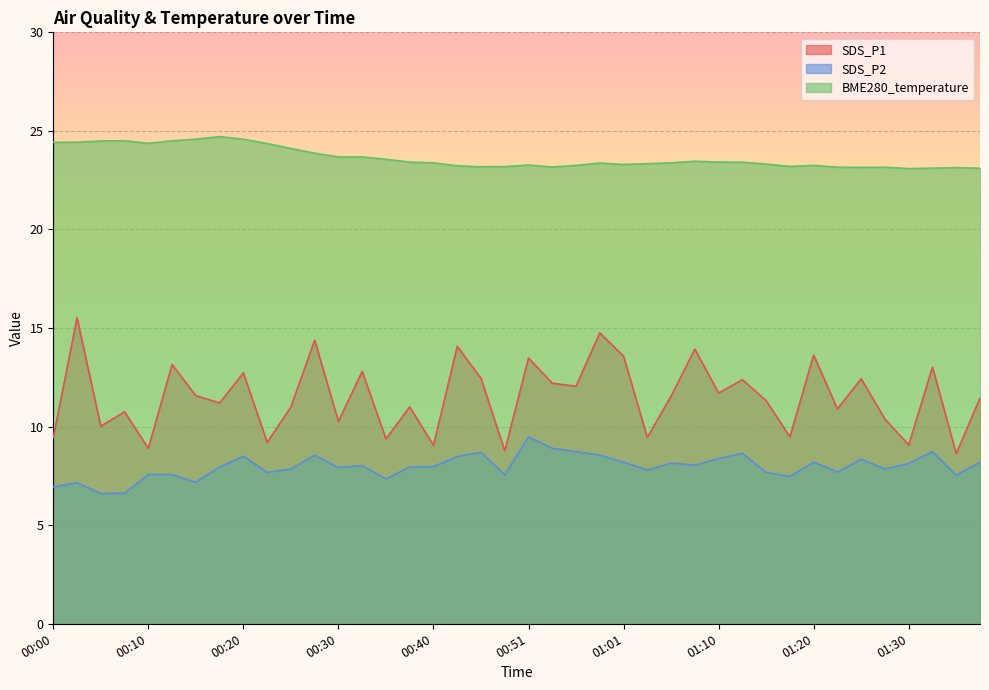

At how many categories does at least one series exceed 21?

40